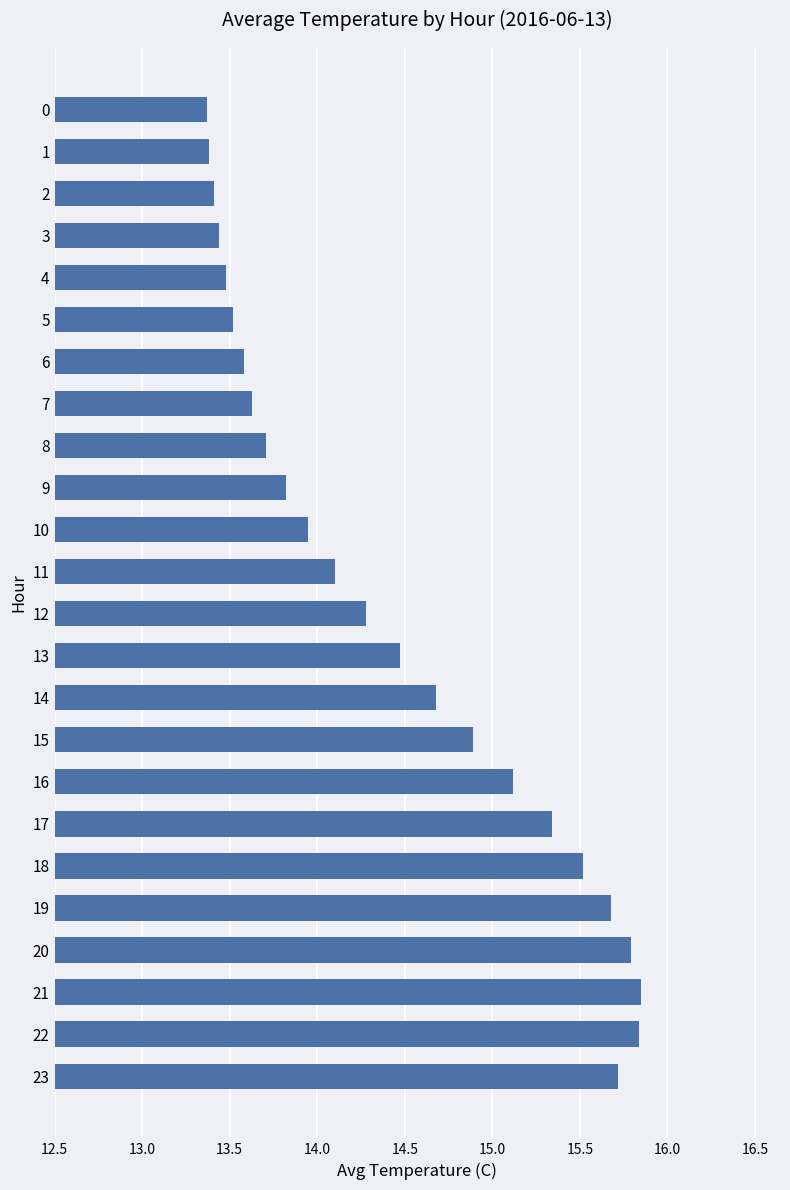

What is the sum of the values at 13 and 15?

29.4